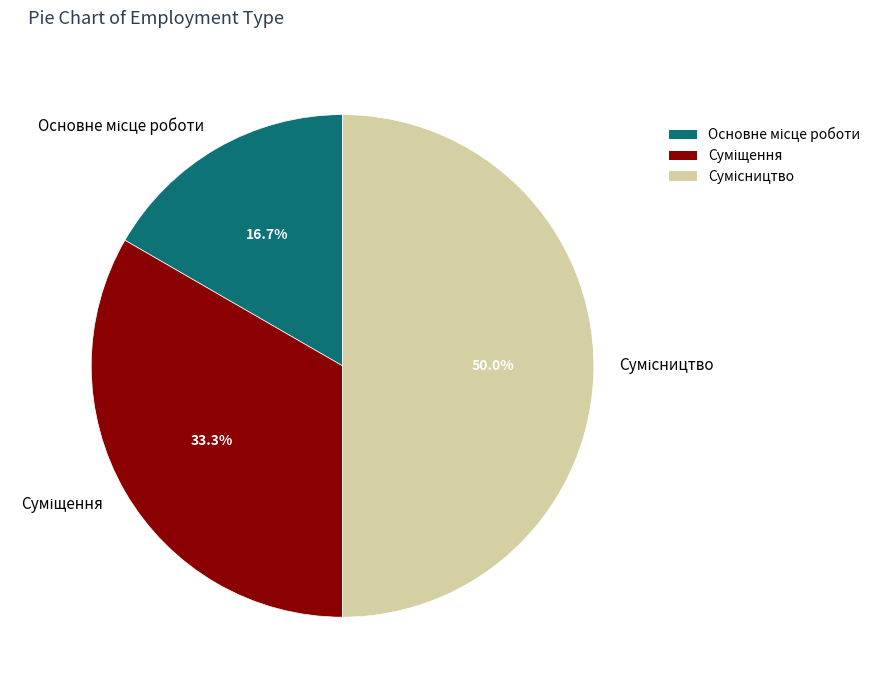

How many slices are in this pie chart?

3